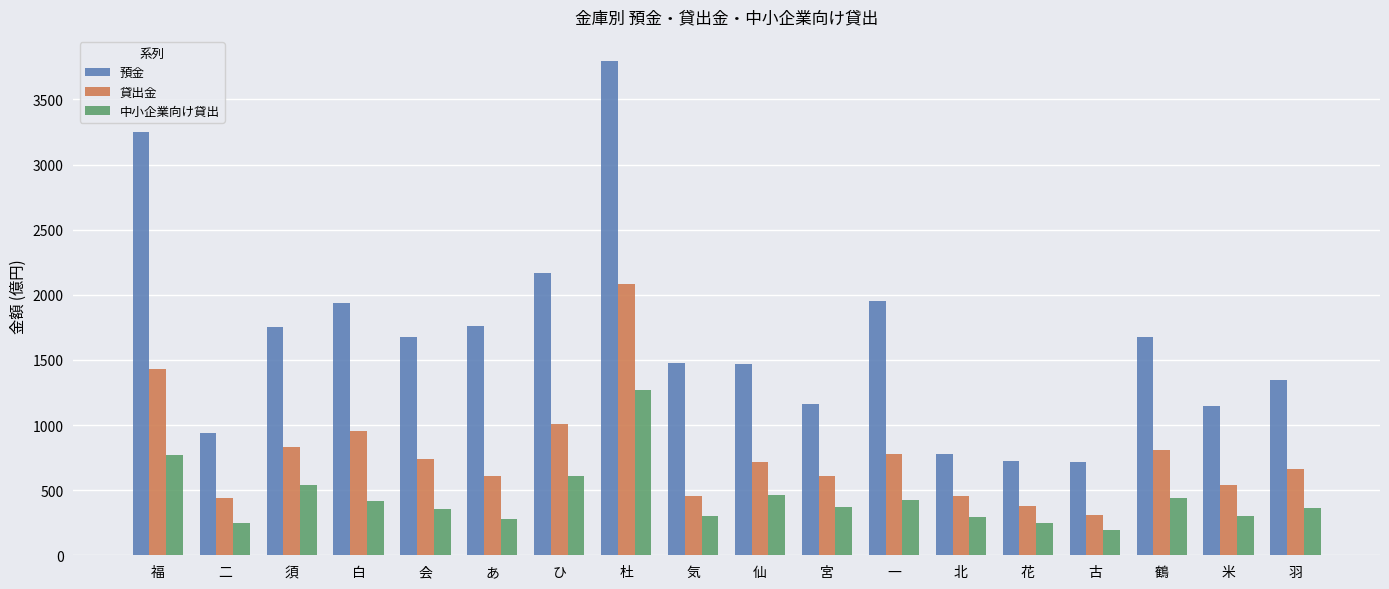

Is it true that 貸出金 equals 458 at 気?

True